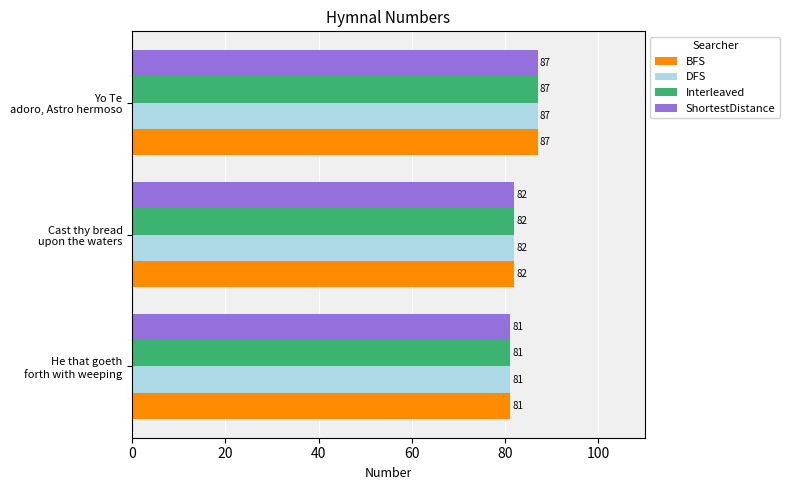

What is the smallest value displayed?

81